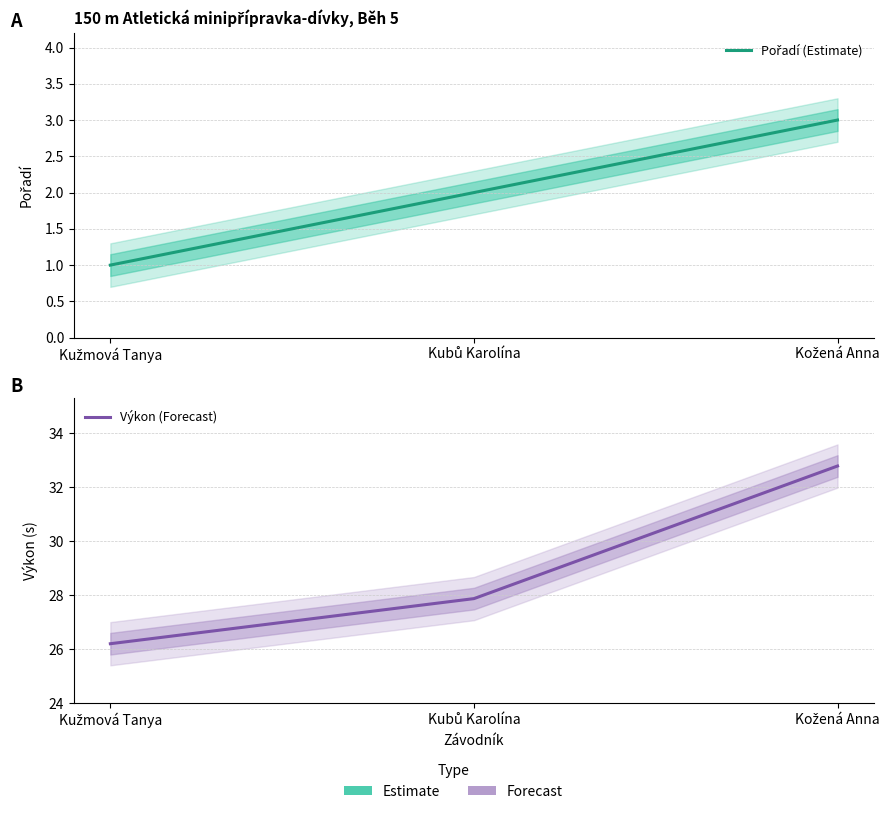

What is the difference between the highest and lowest values at Kužmová Tanya?

25.2